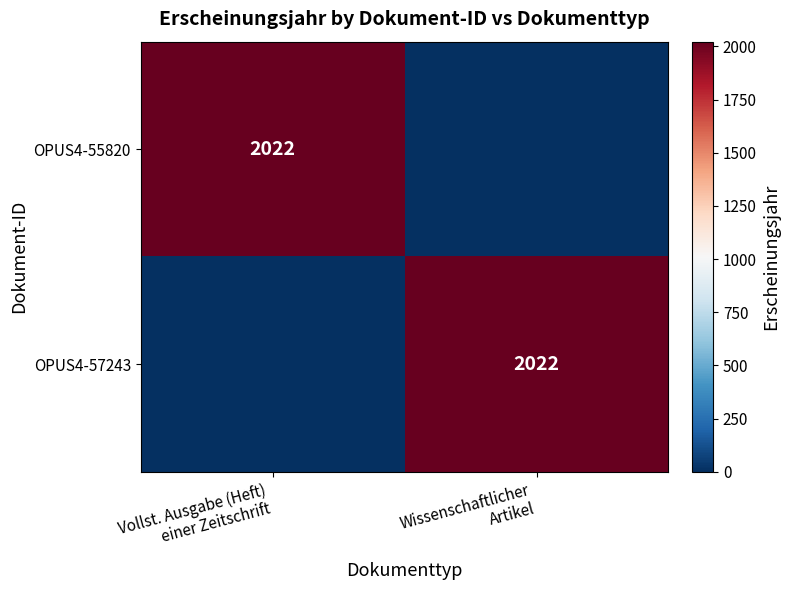

Is it true that OPUS4-57243 equals 849 at Wissenschaftlicher Artikel?

False